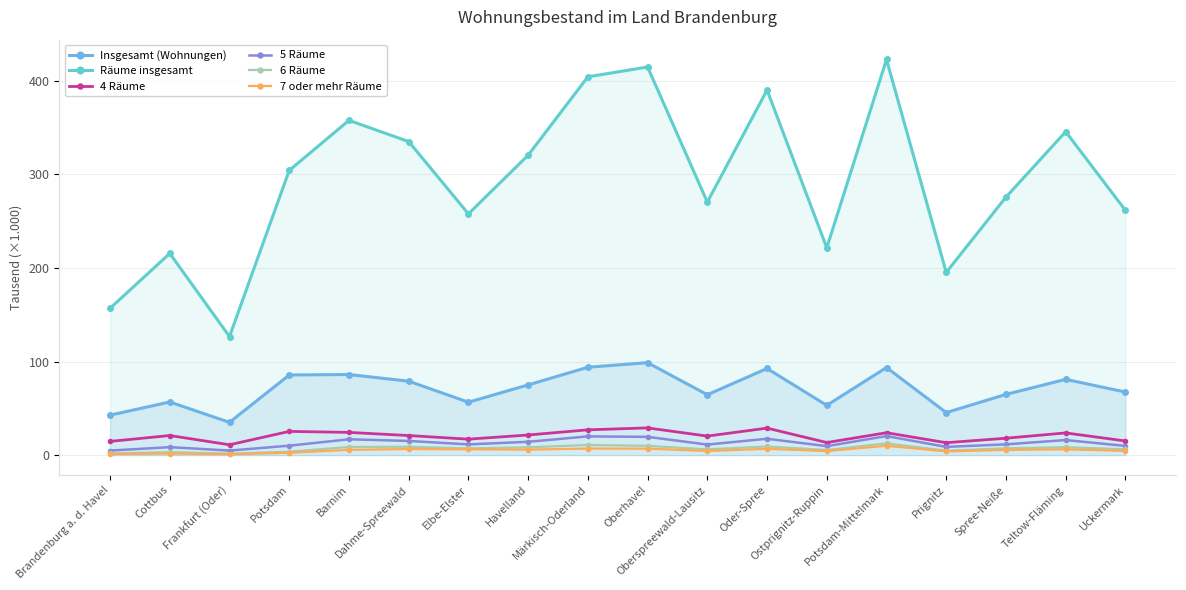

Which series has the largest total across all categories?

Räume insgesamt